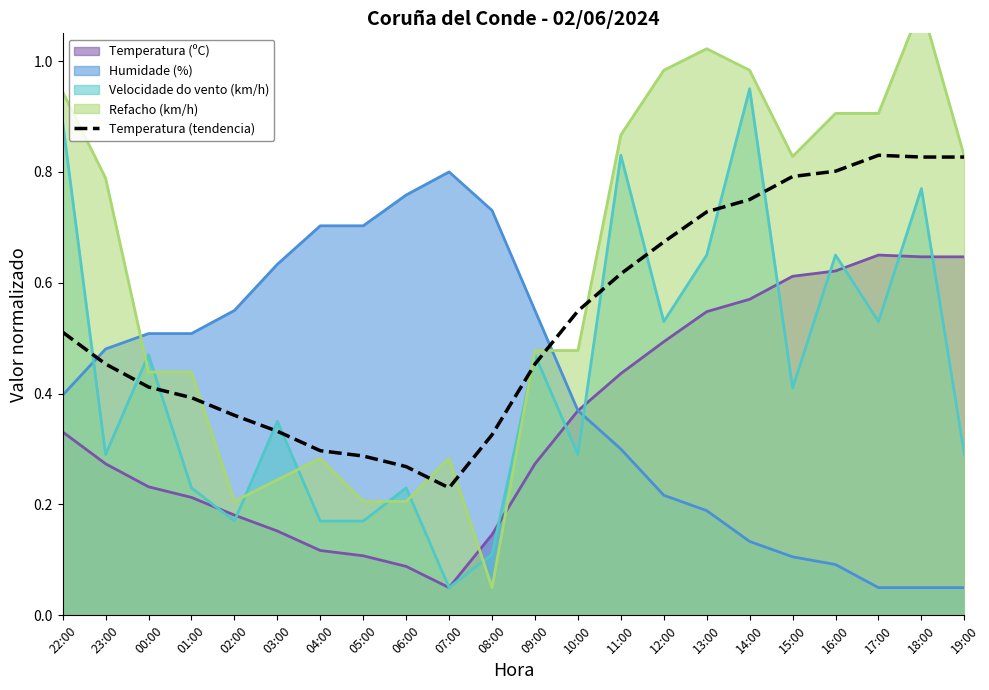

What is the difference between the maximum and minimum values?

0.6